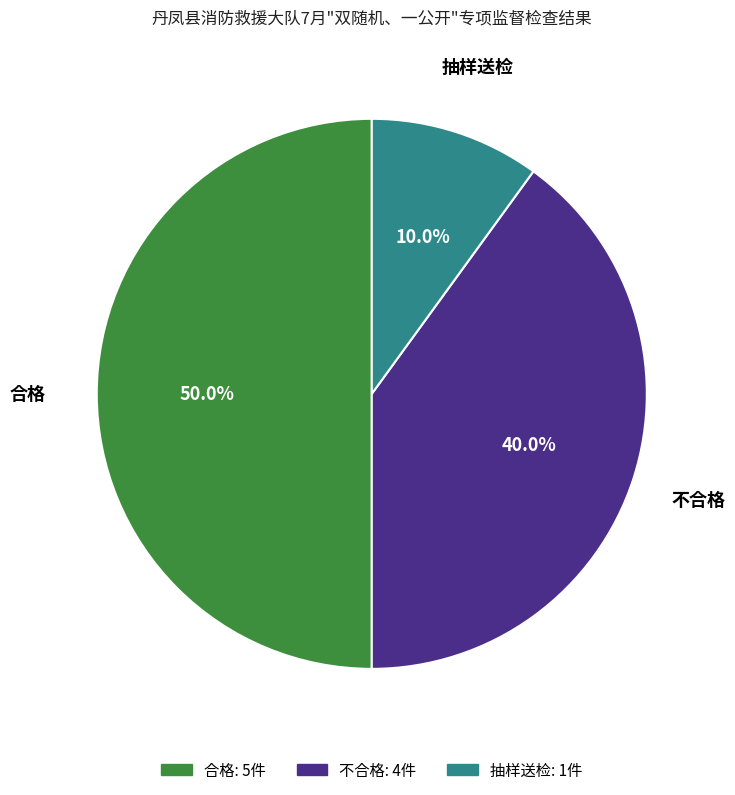

Does 不合格 account for over 50% of the chart?

No